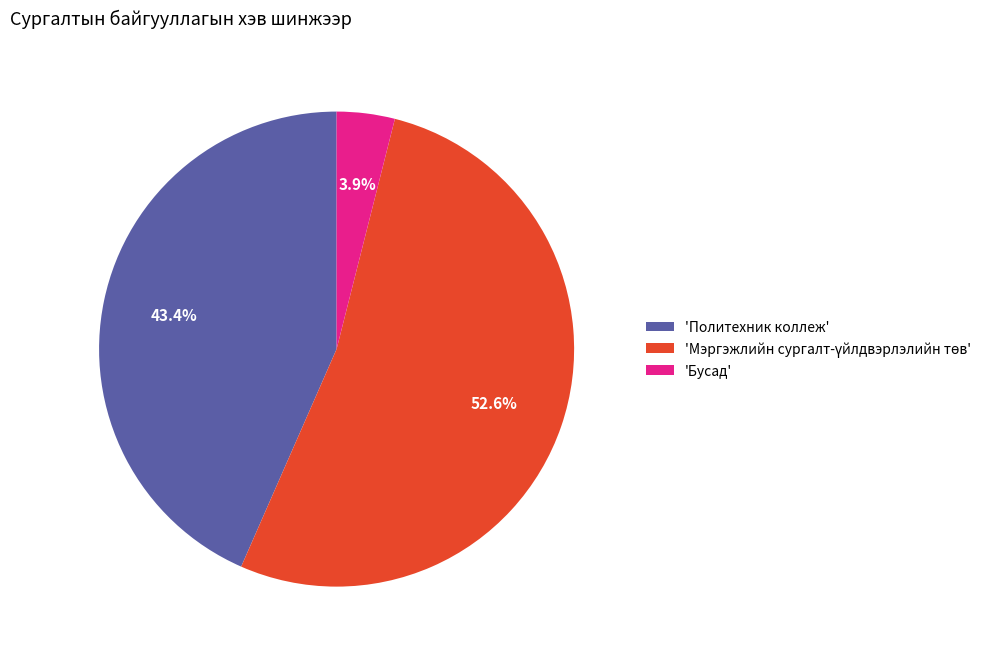

Which category has the smallest portion of the pie?

'Бусад'